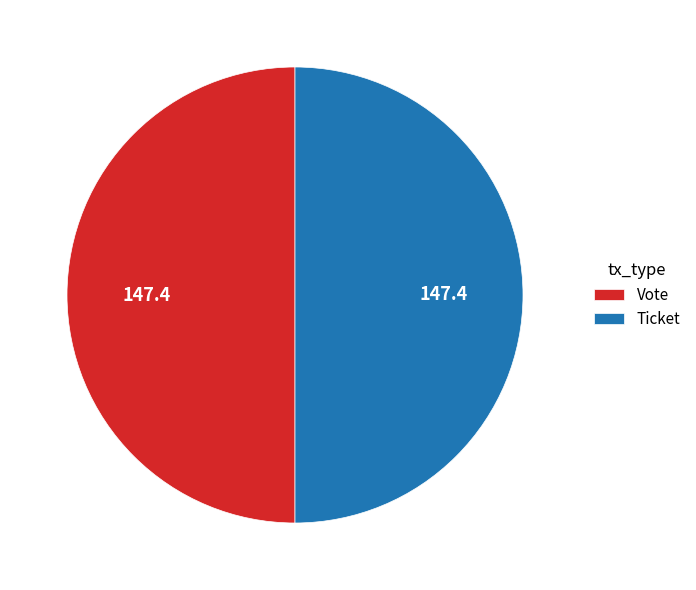

Is the sum of Vote and Ticket greater than half?

Yes